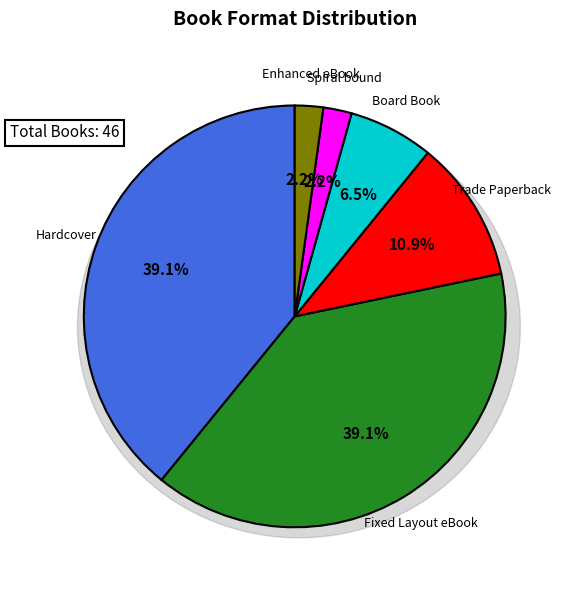

To the nearest percent, what is the difference between the largest and smallest slice percentages?

37%